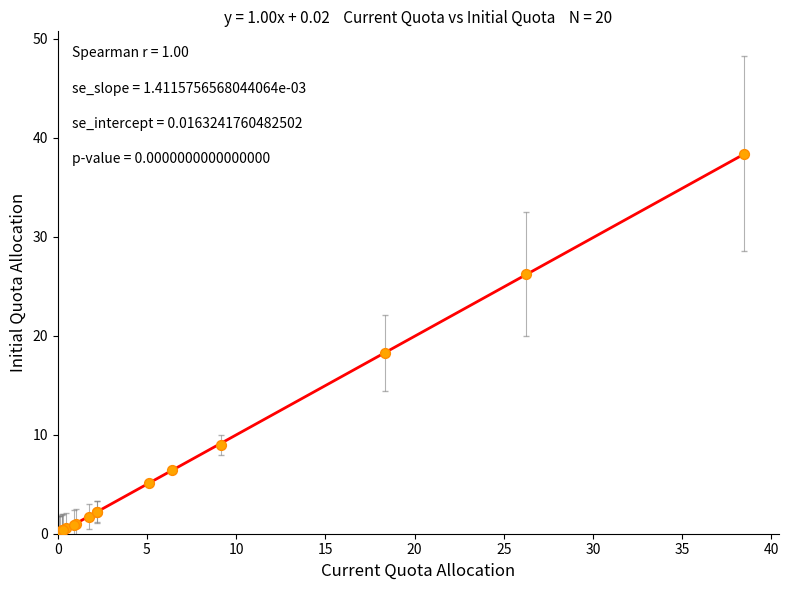

What Y value in the scatter plot is closest to 19?

18.3